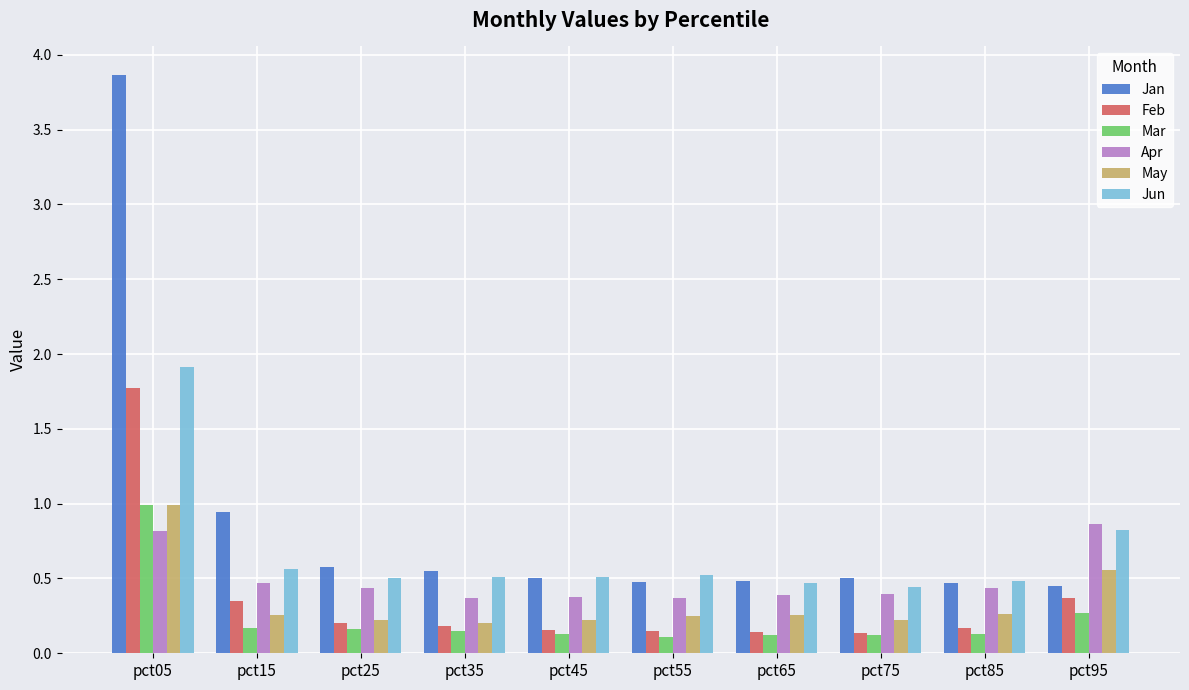

Is it true that Mar equals 0.1 at pct55?

True